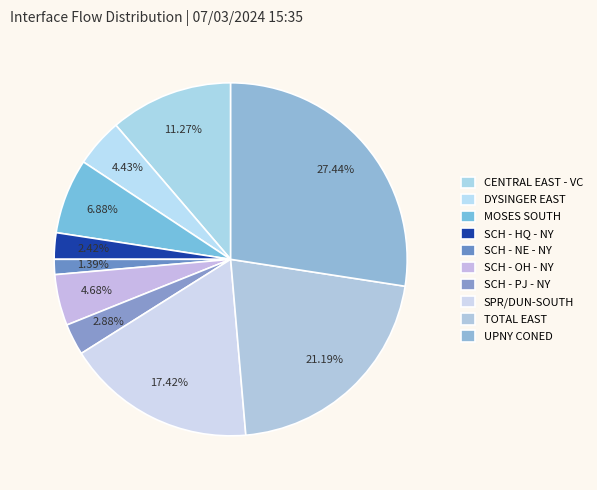

What portion of the pie excludes TOTAL EAST?

78.8%